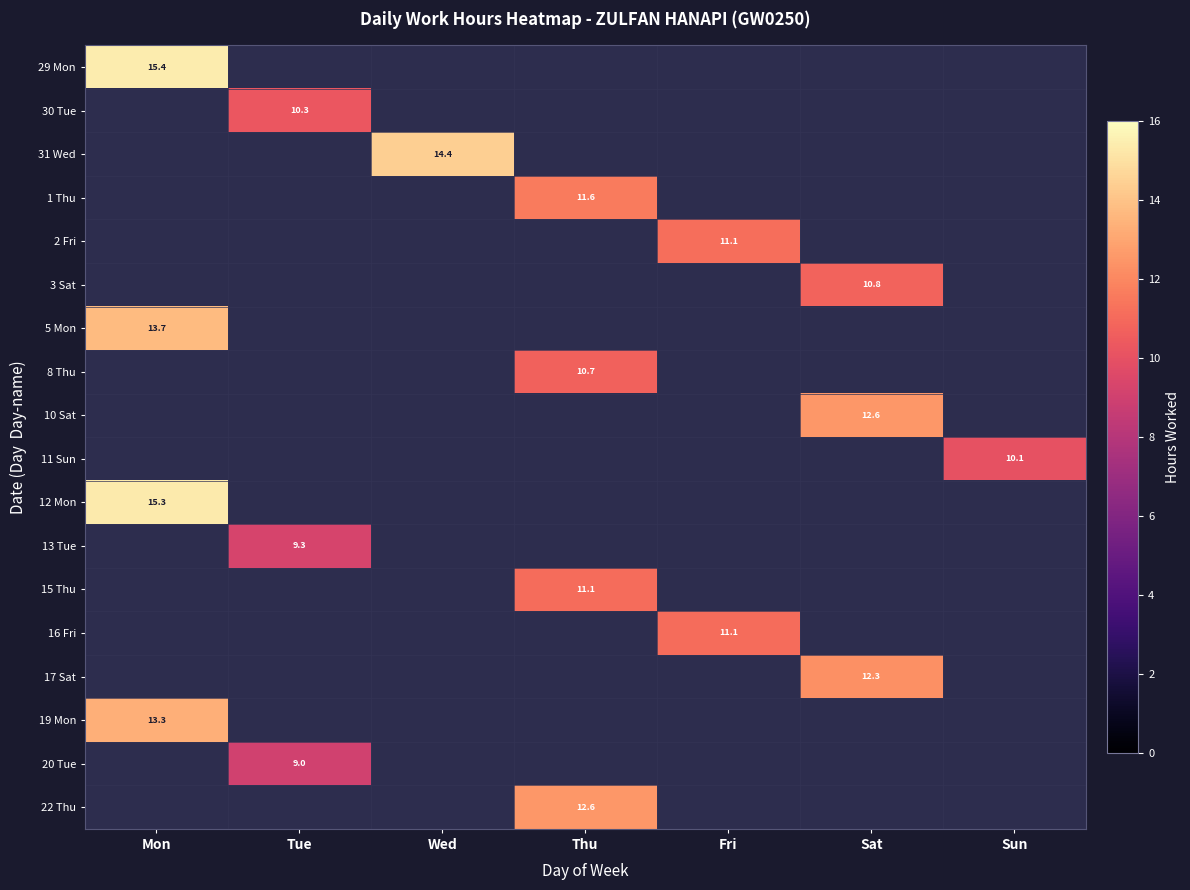

At how many categories does at least one series exceed 10?

7